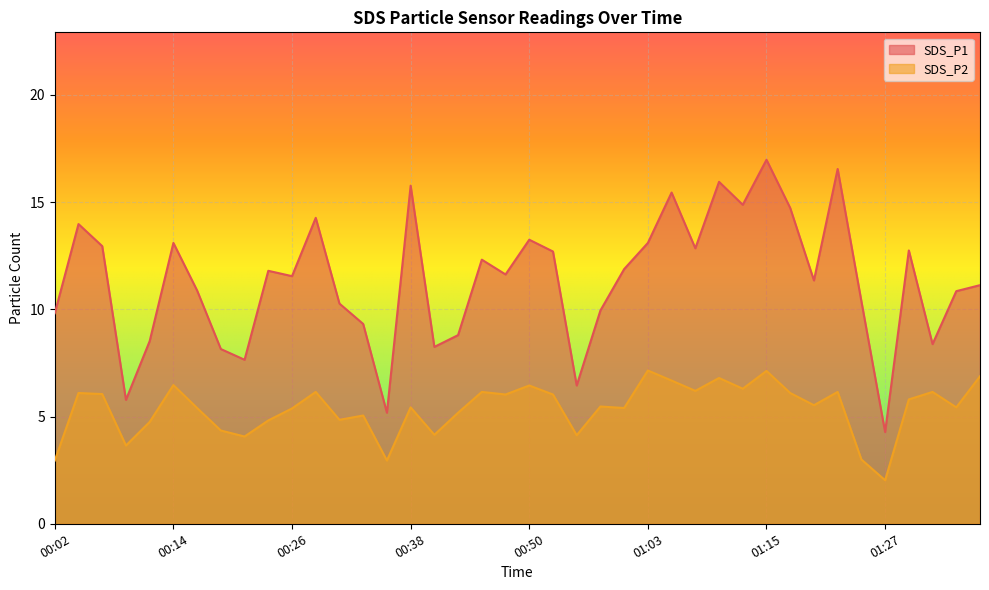

At which label does SDS_P2 first exceed 5?

00:04